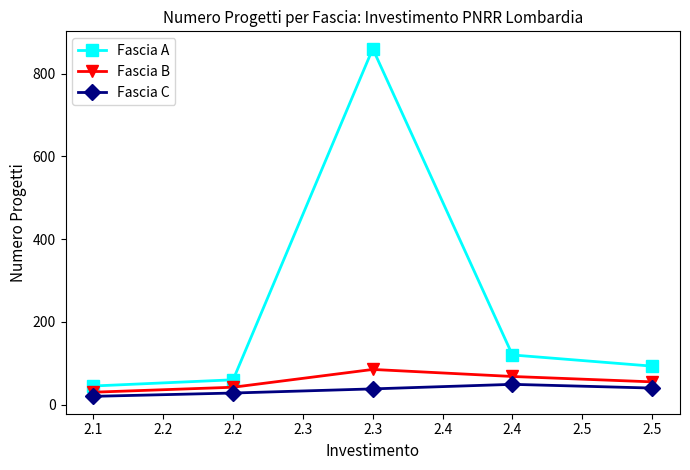

The value of Fascia B at 2.2 is 42. True or false?

True